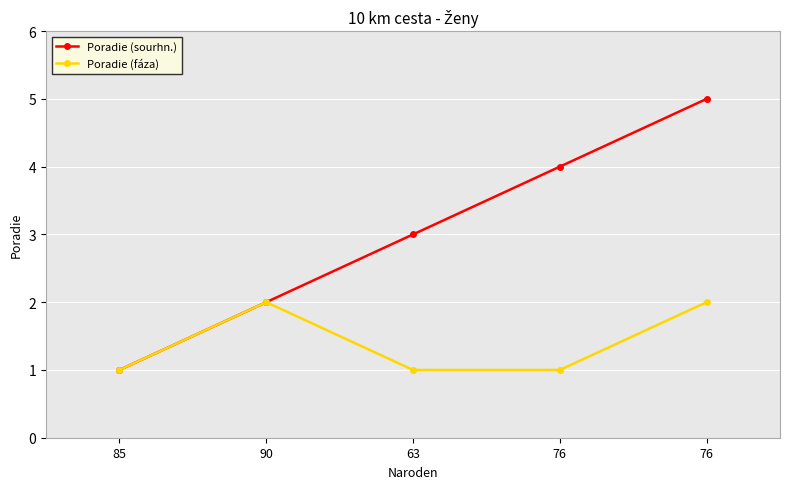

True or false: Poradie (sourhn.) has more than 0 points higher than both neighbors.

False